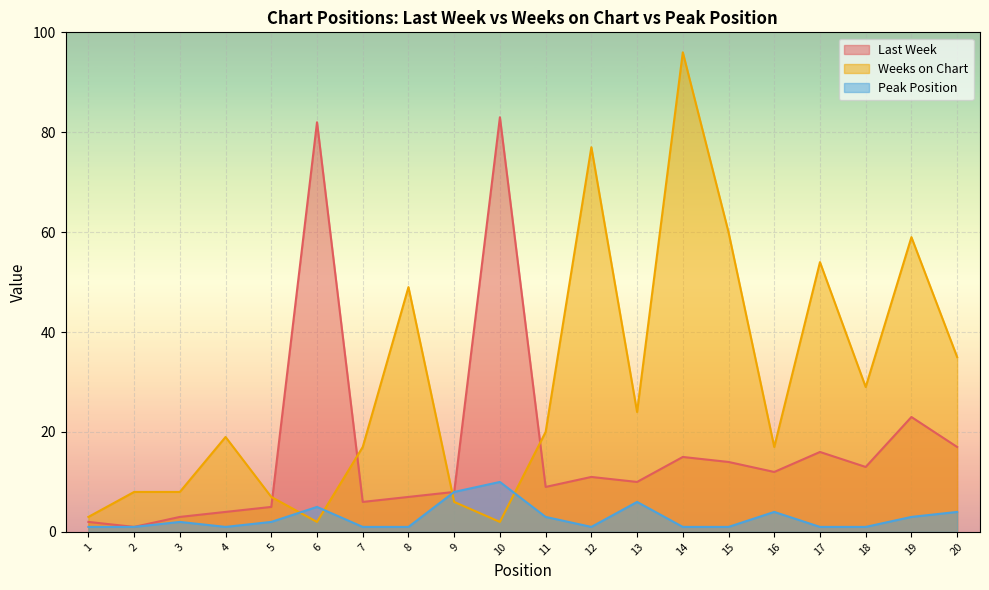

Does the chart display data point markers on the line(s)?

No